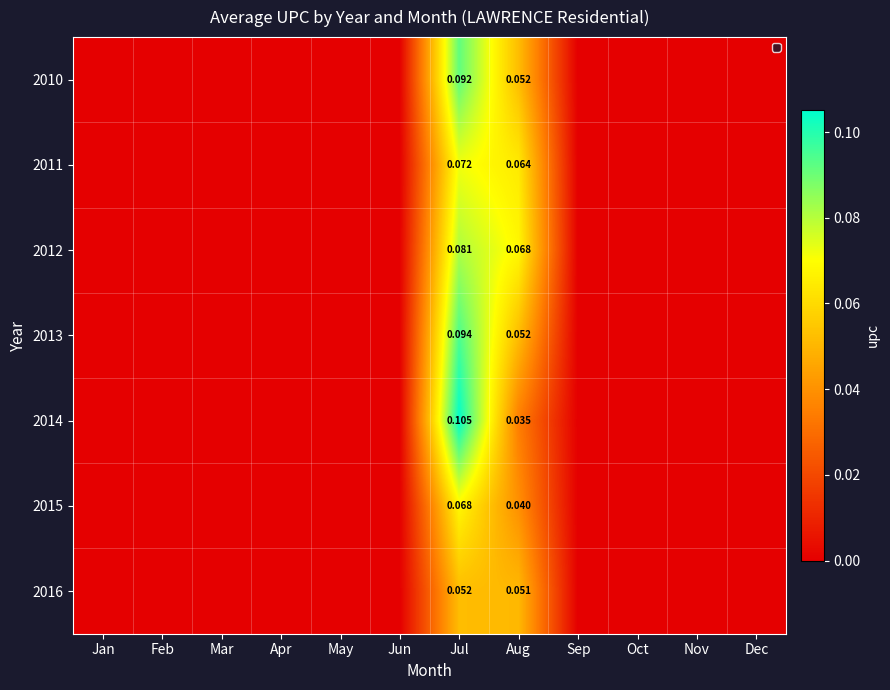

How many positive values does the 2011 series have?

2